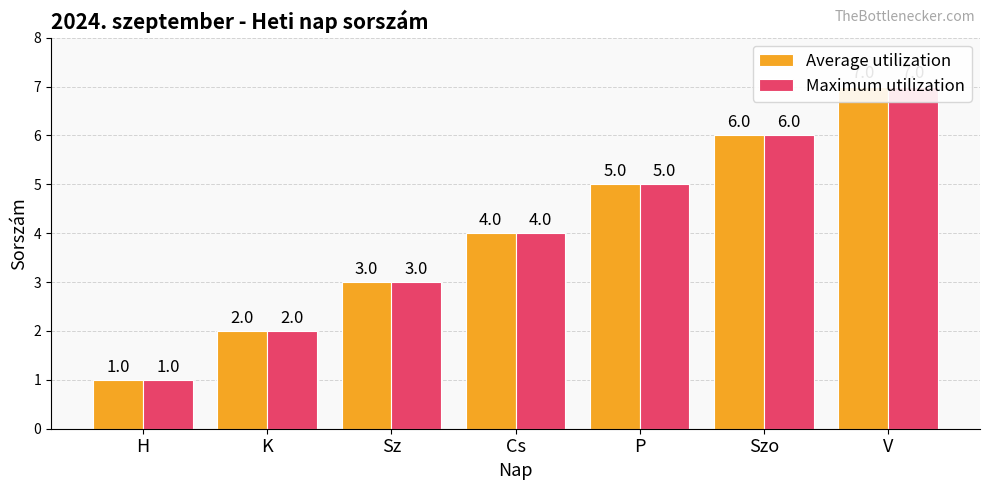

How many distinct data groups are displayed?

2